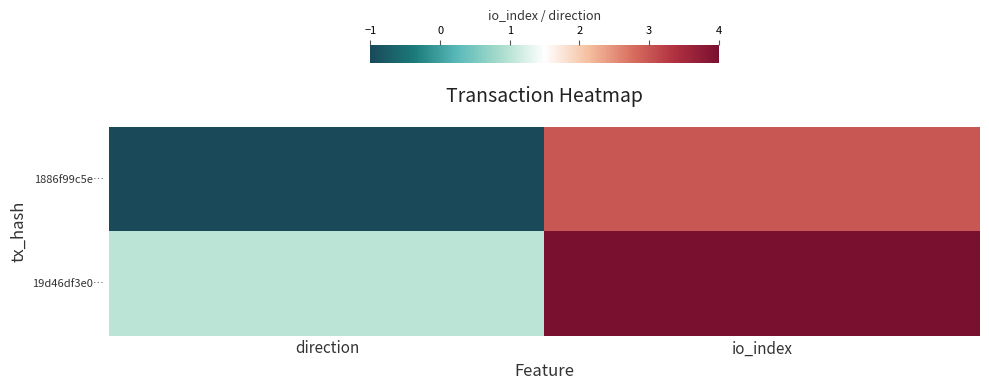

What is the spread (max minus min) of values at direction?

2